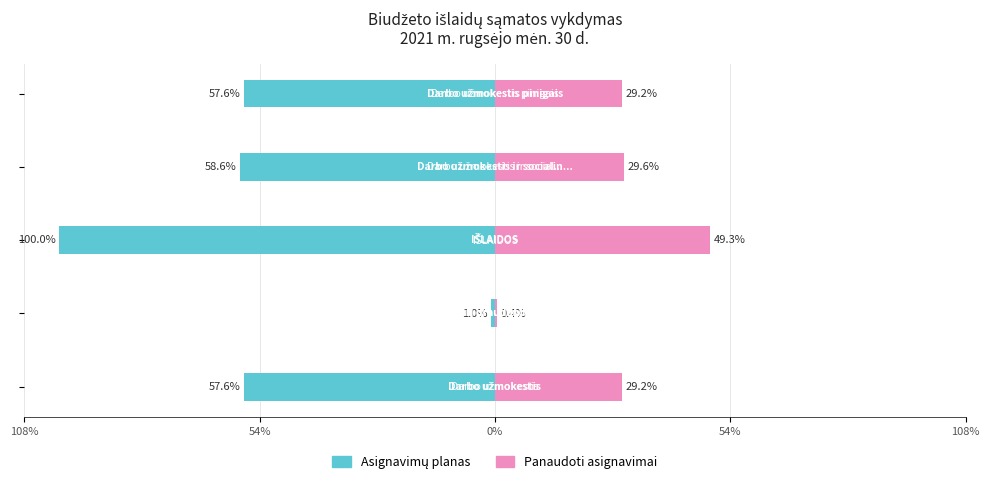

At 54%, list the series in order from smallest to largest.

Asignavimų planas, Panaudoti asignavimai